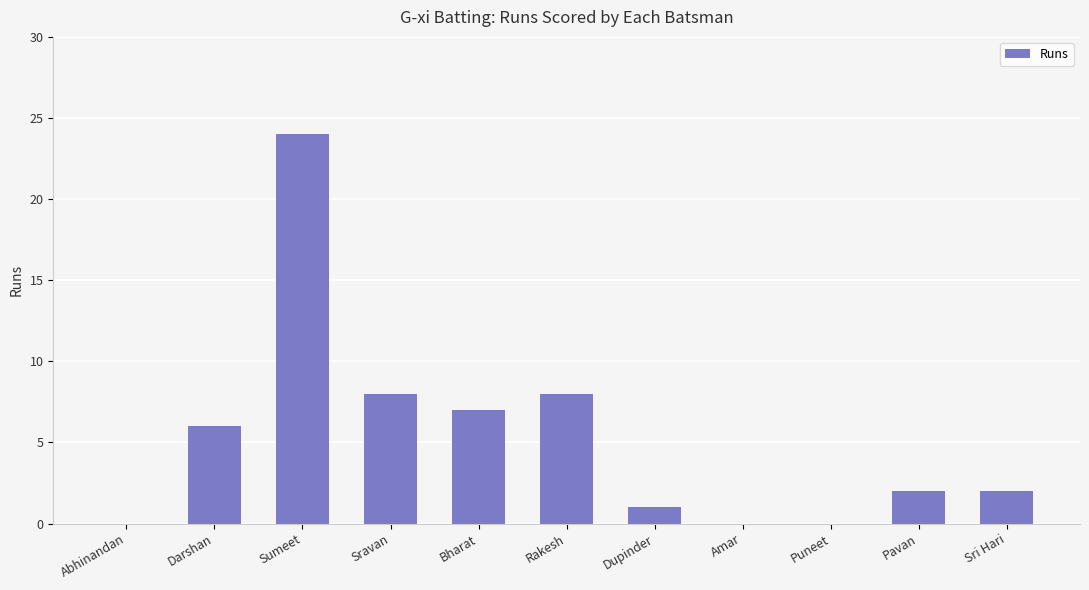

Which category has the highest value across all series?

Sumeet